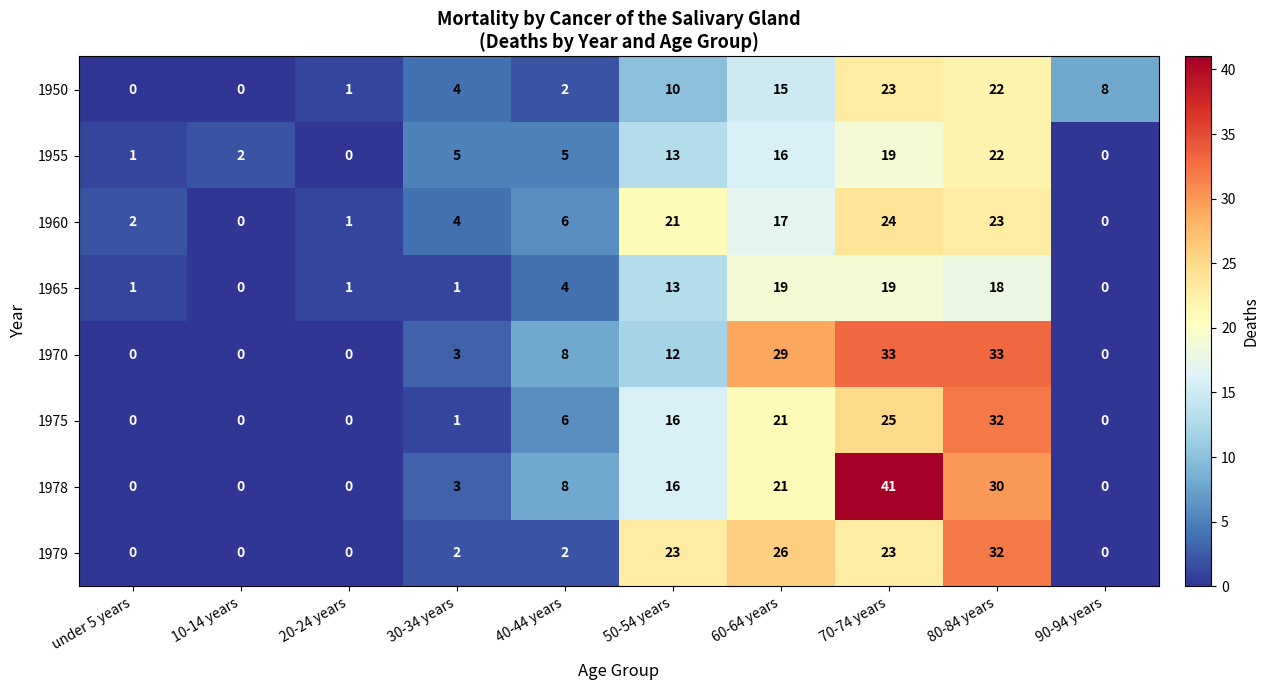

Which series changed the most between 50-54 years and 60-64 years?

1970